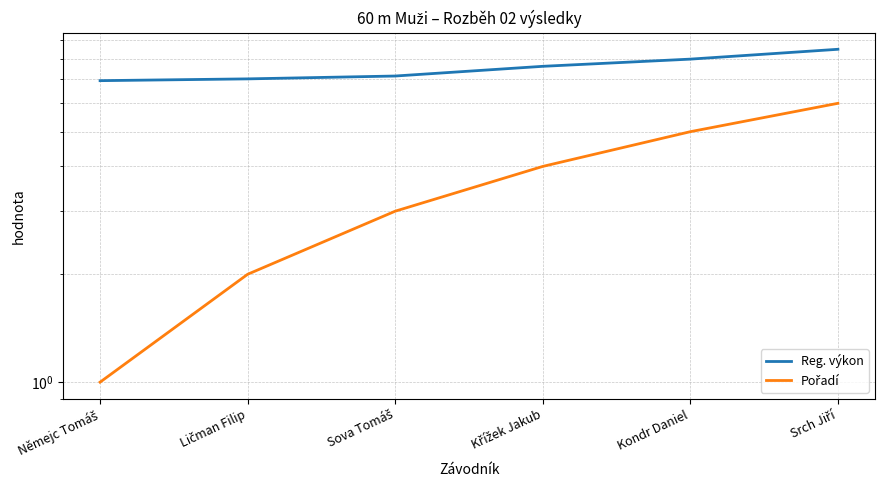

True or false: Reg. výkon and Pořadí cross at least once.

False